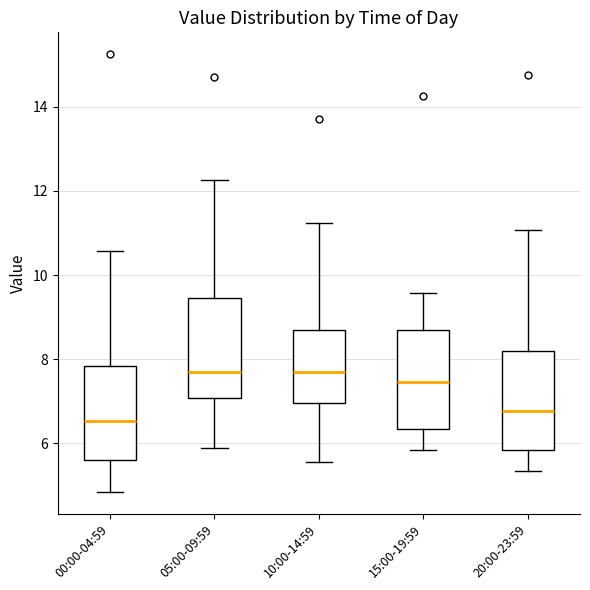

Reading left to right, transcribe this box plot: for each box, give where its median line is, the range the box spans, and where its two whiskers end, as read against the y-axis. The values are not printed on the chart, so give them approximately, as read against the axis.

00:00-04:59: median 6.6, box 5.6 to 7.8, whiskers 4.8 to 10.6
05:00-09:59: median 7.8, box 7.0 to 9.4, whiskers 6.0 to 12.2
10:00-14:59: median 7.8, box 7.0 to 8.8, whiskers 5.6 to 11.2
15:00-19:59: median 7.4, box 6.4 to 8.8, whiskers 5.8 to 9.6
20:00-23:59: median 6.8, box 5.8 to 8.2, whiskers 5.4 to 11.0